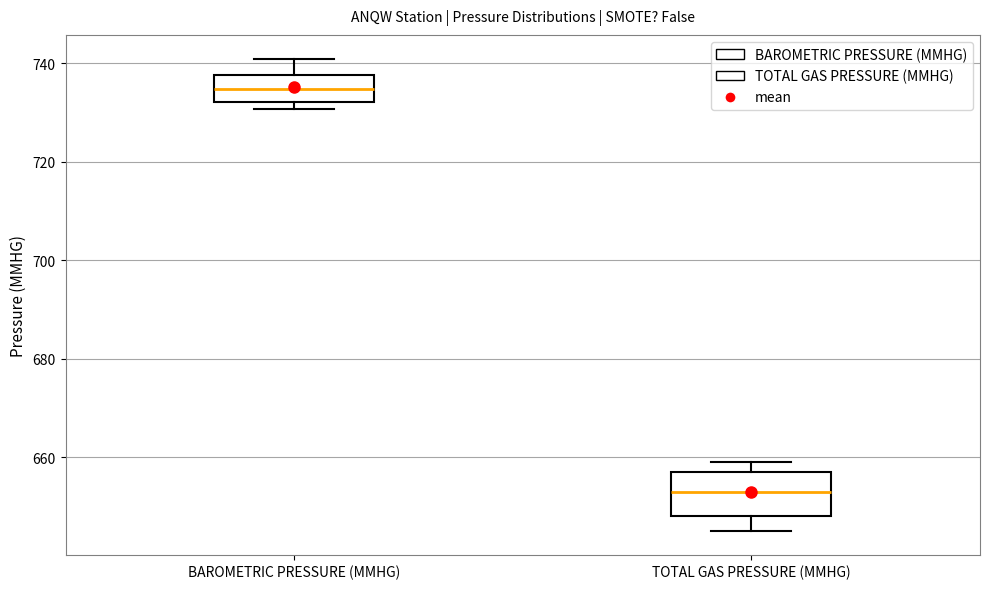

Reading left to right, transcribe this box plot: for each box, give where its median line is, the range the box spans, and where its two whiskers end, as read against the y-axis. The values are not printed on the chart, so give them approximately, as read against the axis.

BAROMETRIC PRESSURE (MMHG): median 734, box 732 to 738, whiskers 730 to 742
TOTAL GAS PRESSURE (MMHG): median 654, box 648 to 658, whiskers 646 to 660